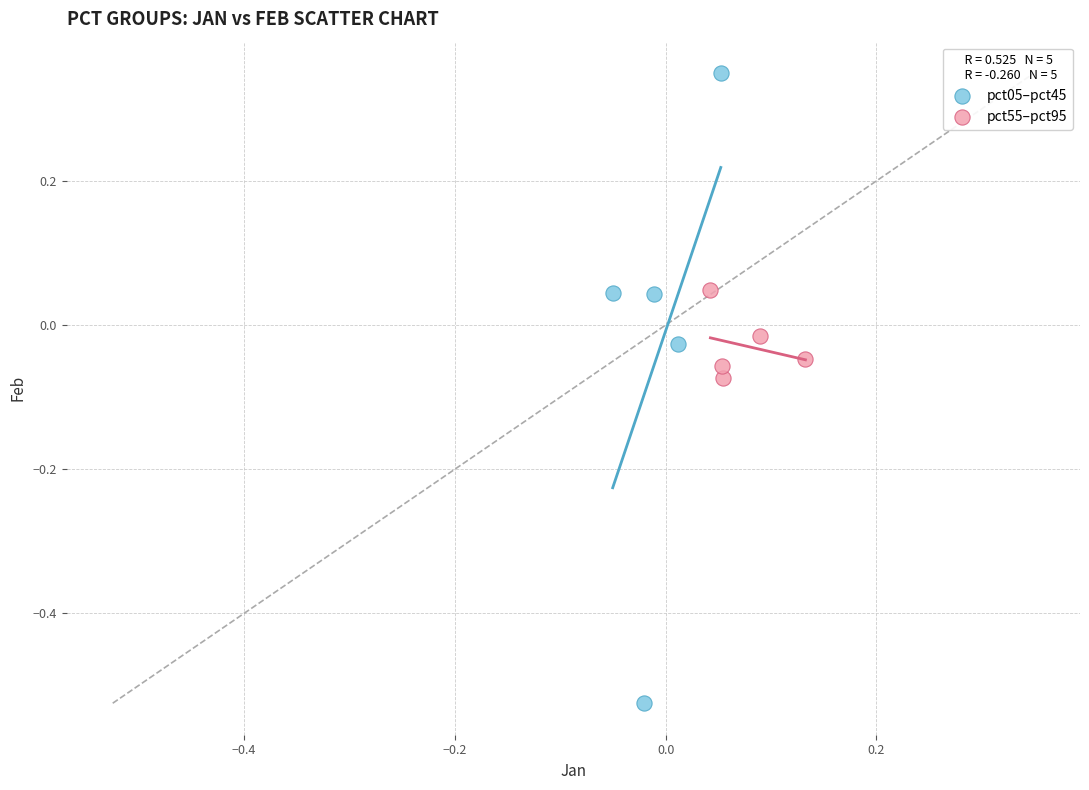

Which series reaches the maximum Y coordinate?

pct05–pct45